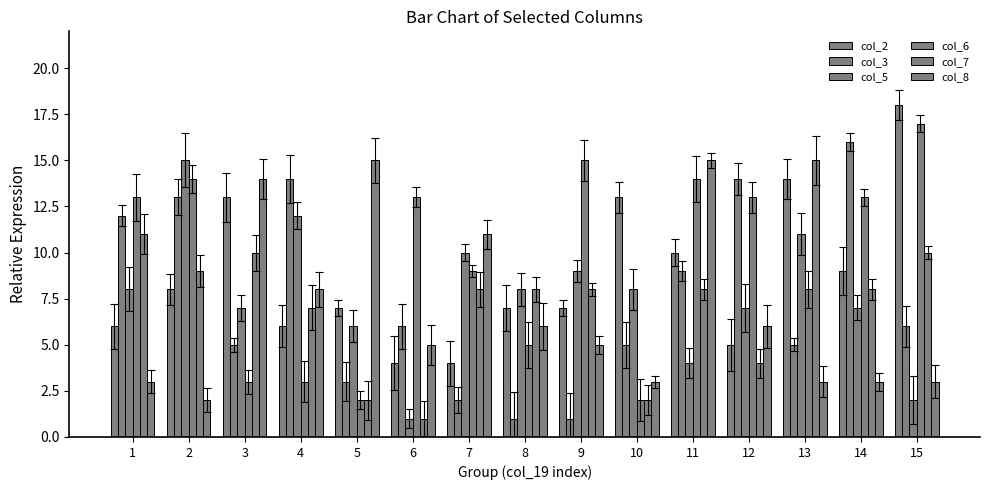

What is the spread (max minus min) of values at 2?

13